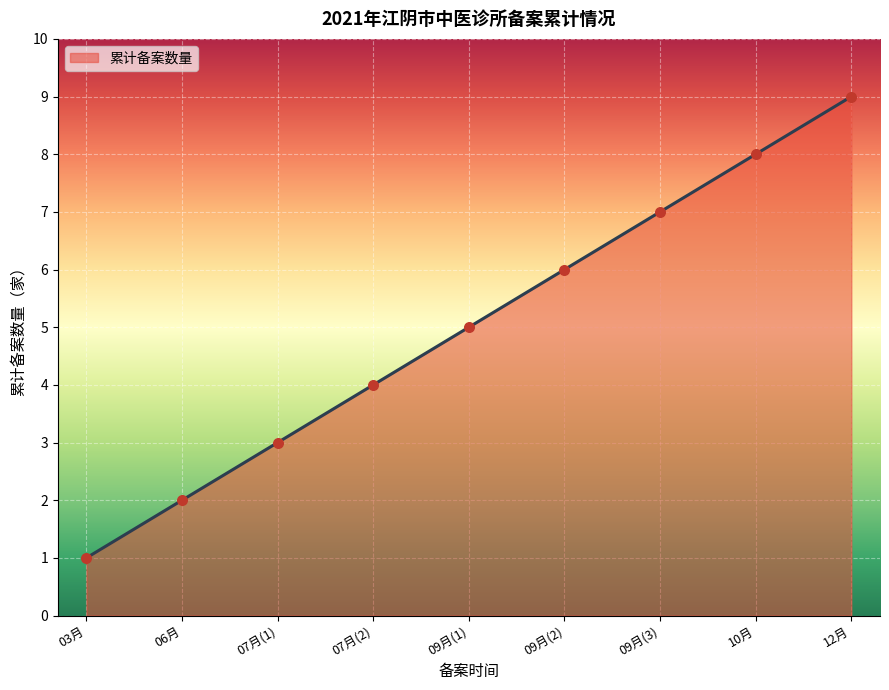

Between 09月(1) and 06月, which is larger?

09月(1)